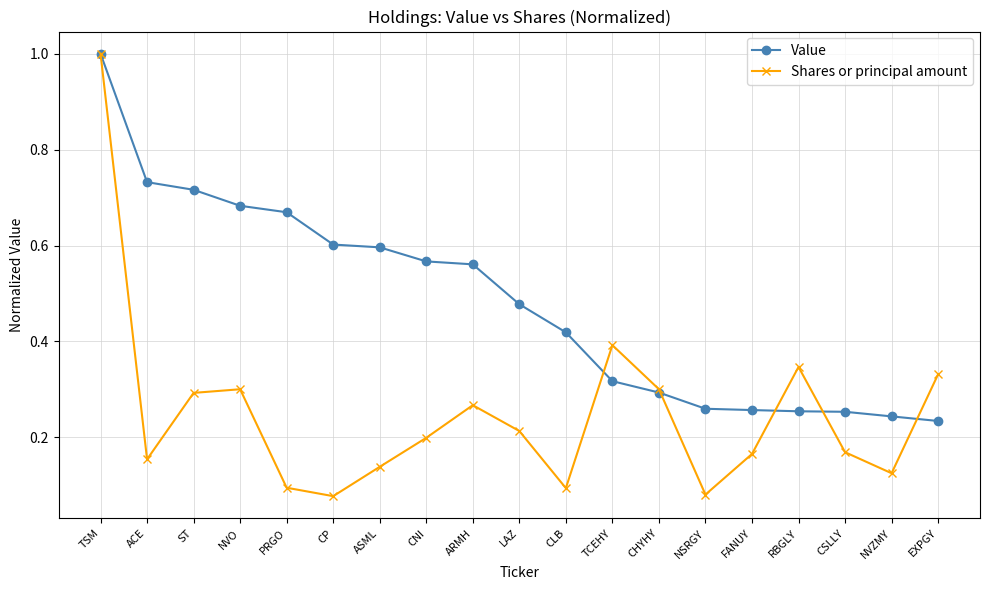

What is the sum of the Value values at FANUY and CNI?

0.8